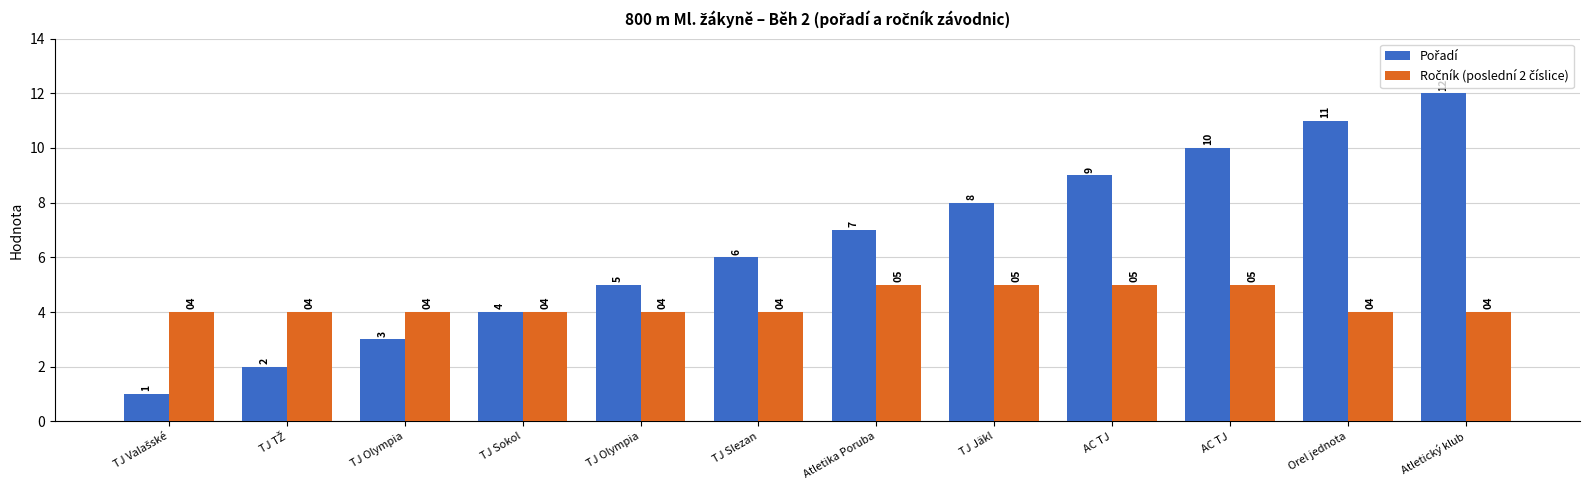

How many bars are there in each group?

2